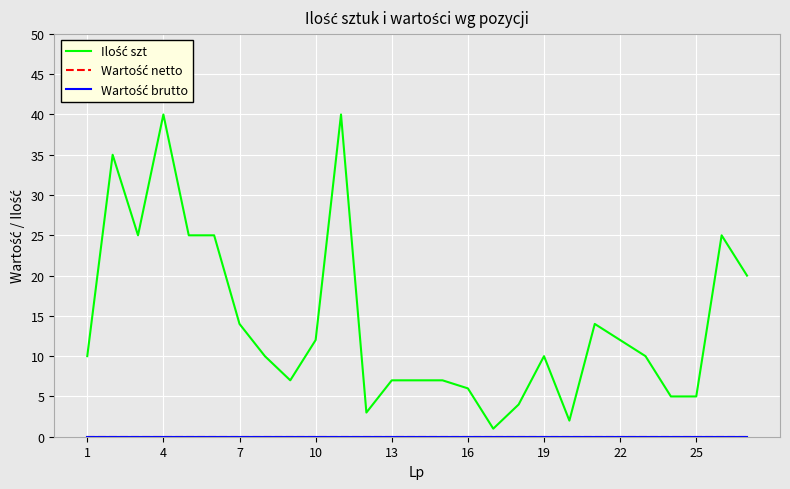

True or false: Ilość szt and Wartość netto cross at least once.

False